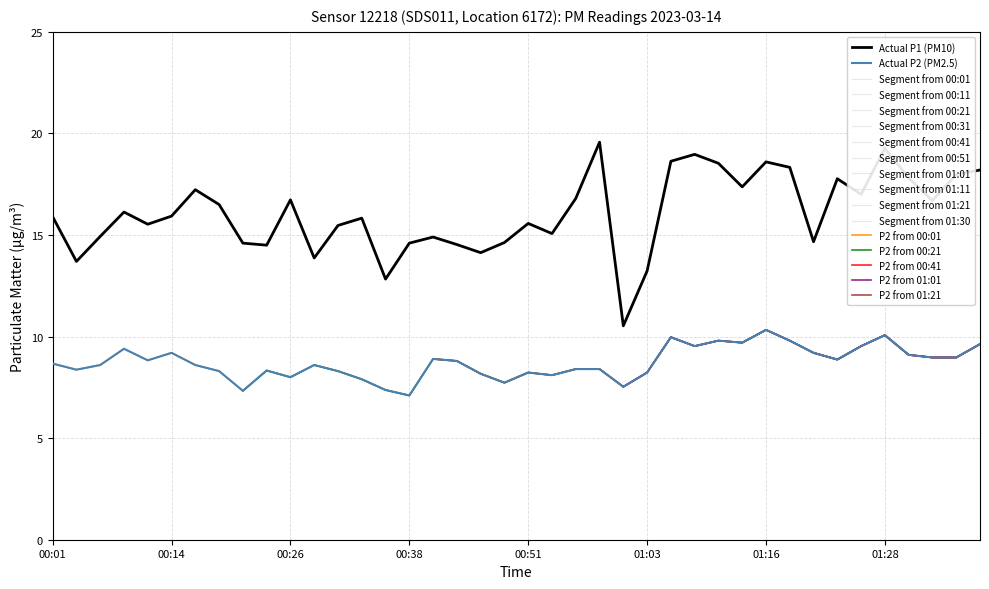

Is it true that P1 equals 7.3 at 00:46?

False